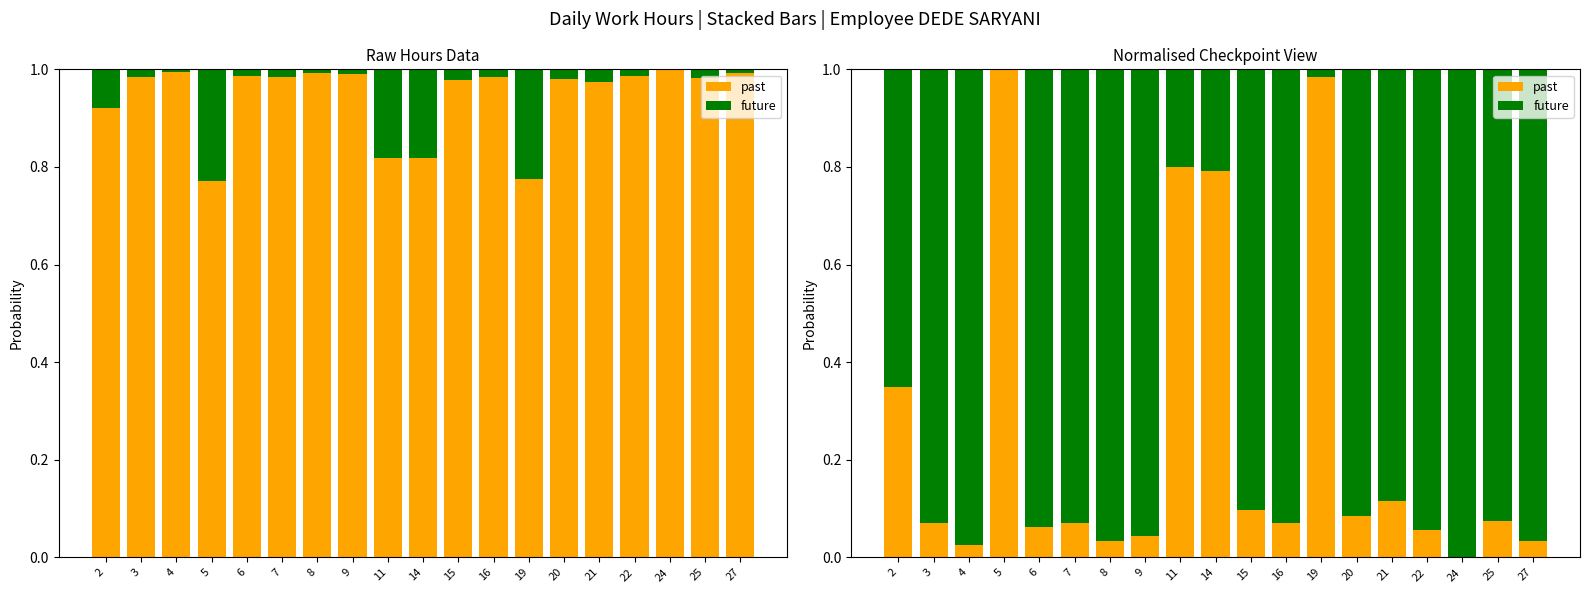

True or false: future has a value of 1.0 at 24.

True